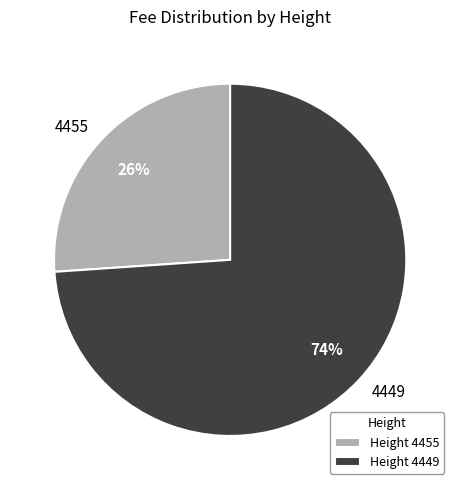

Rank the categories by value from highest to lowest.

4449, 4455